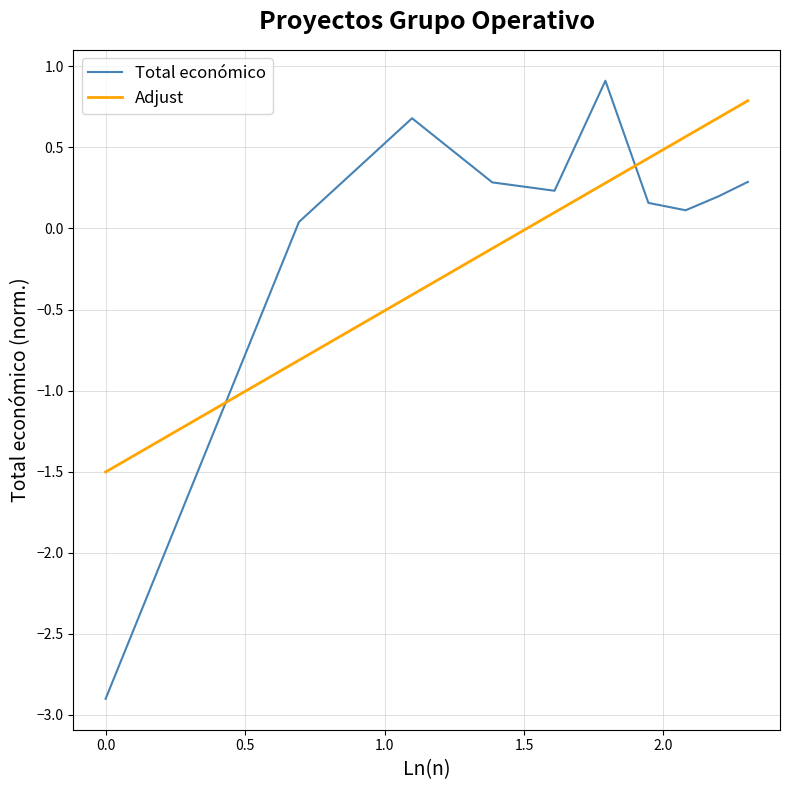

Which series has the widest spread of values?

Total económico